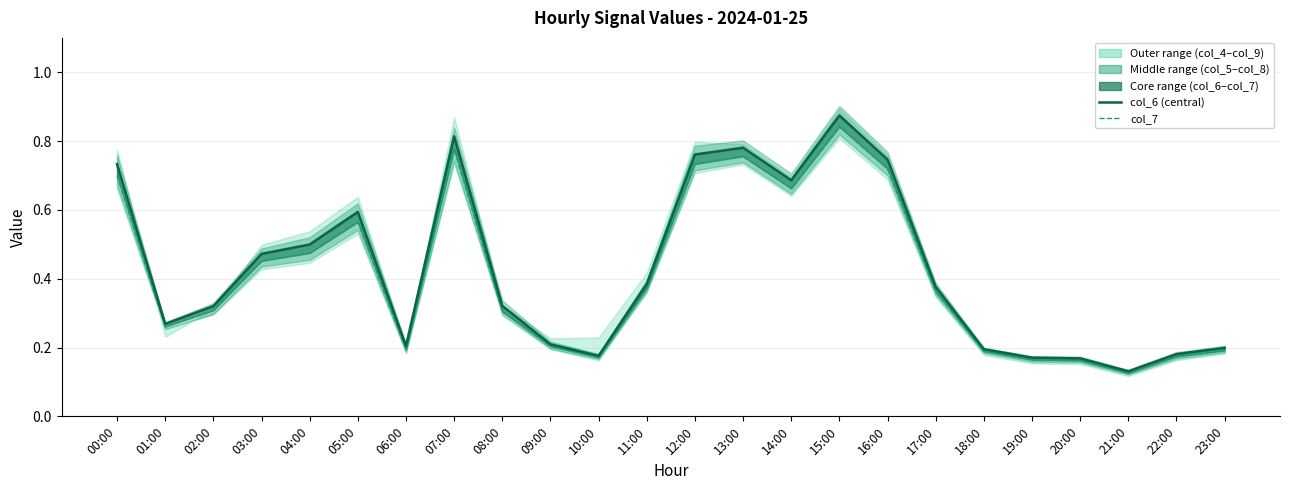

Between 02:00 and 08:00, which is larger?

08:00